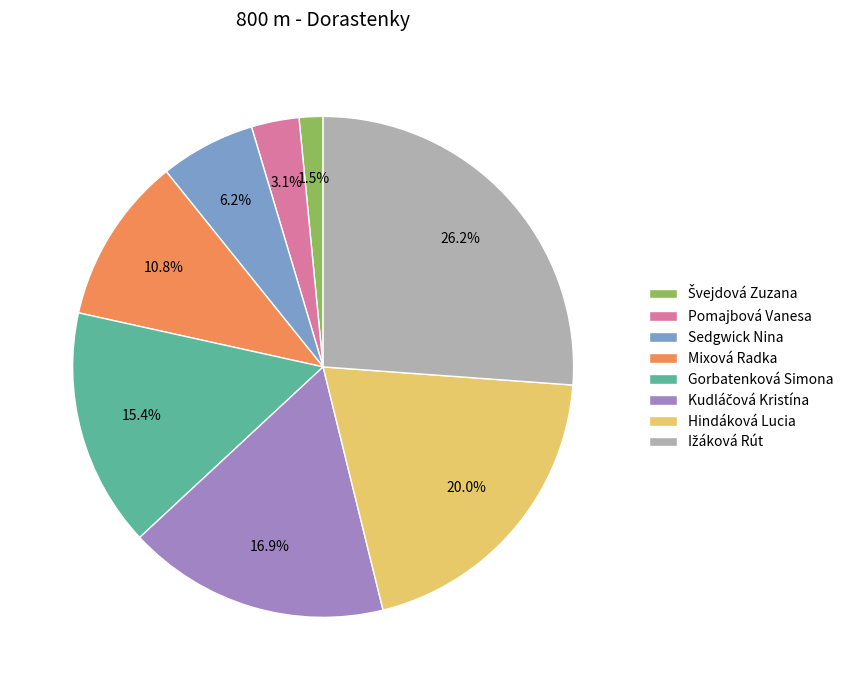

Between Sedgwick Nina and Mixová Radka, which is larger?

Mixová Radka